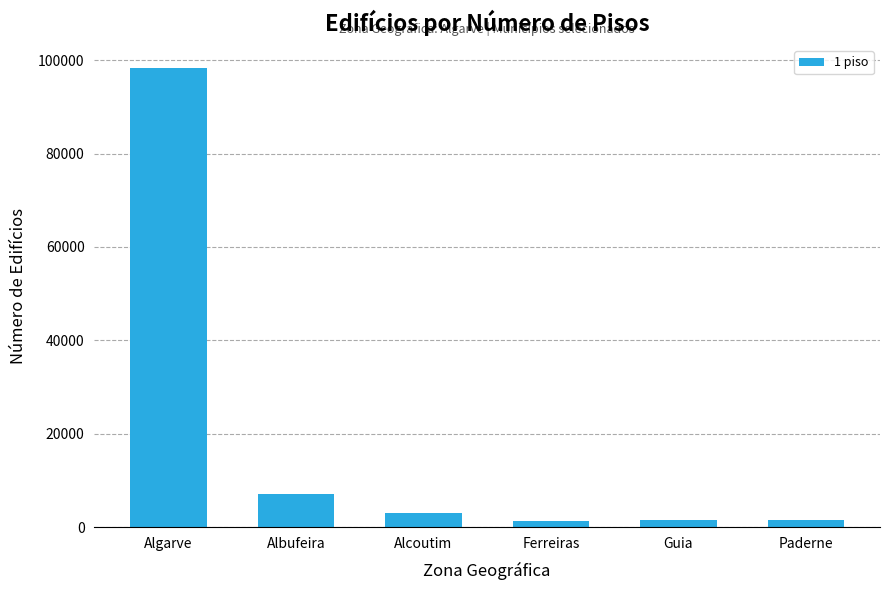

True or false: the data shows 2995 at Alcoutim.

True